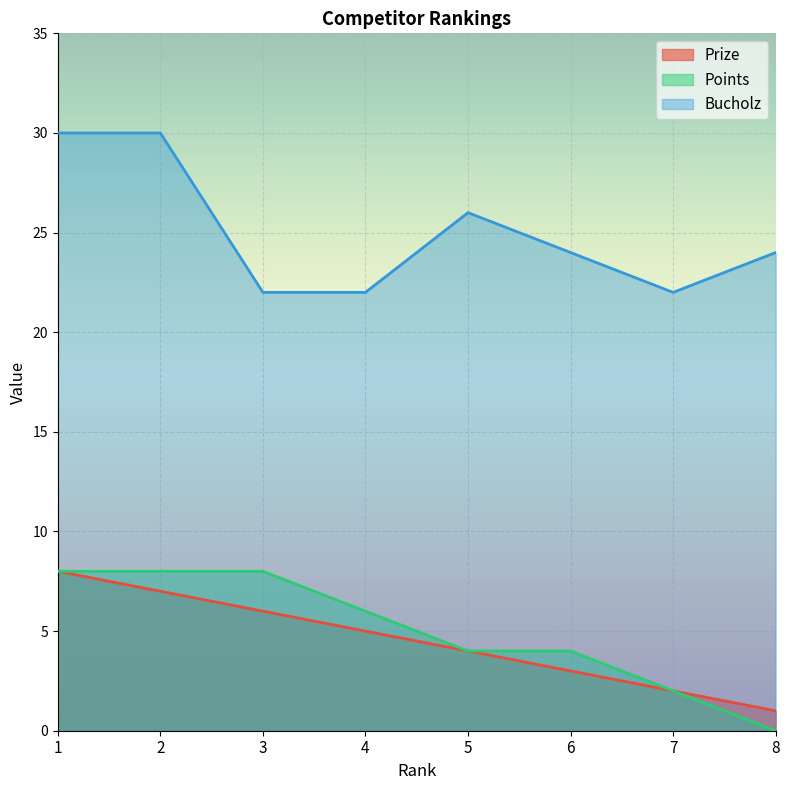

Where does the Points series first go above 6?

1